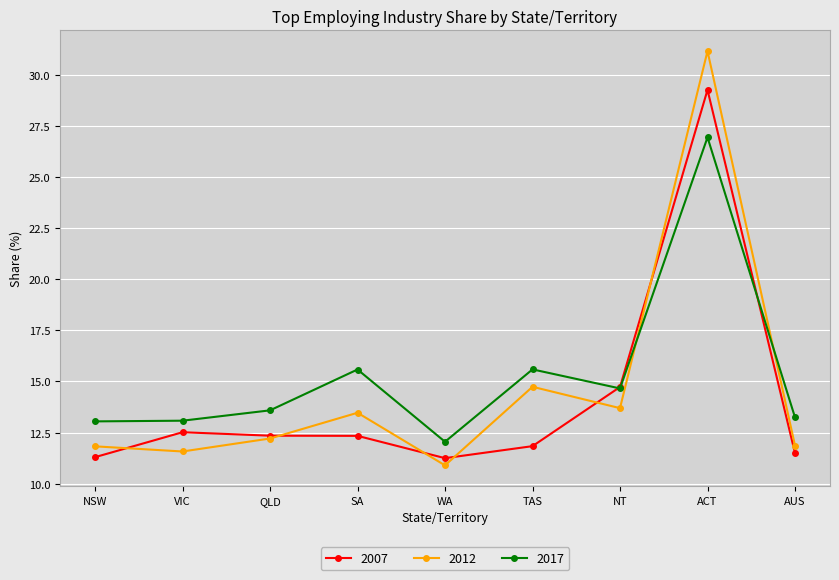

What is the value of the 2017 point at the 4th from the left?

15.6